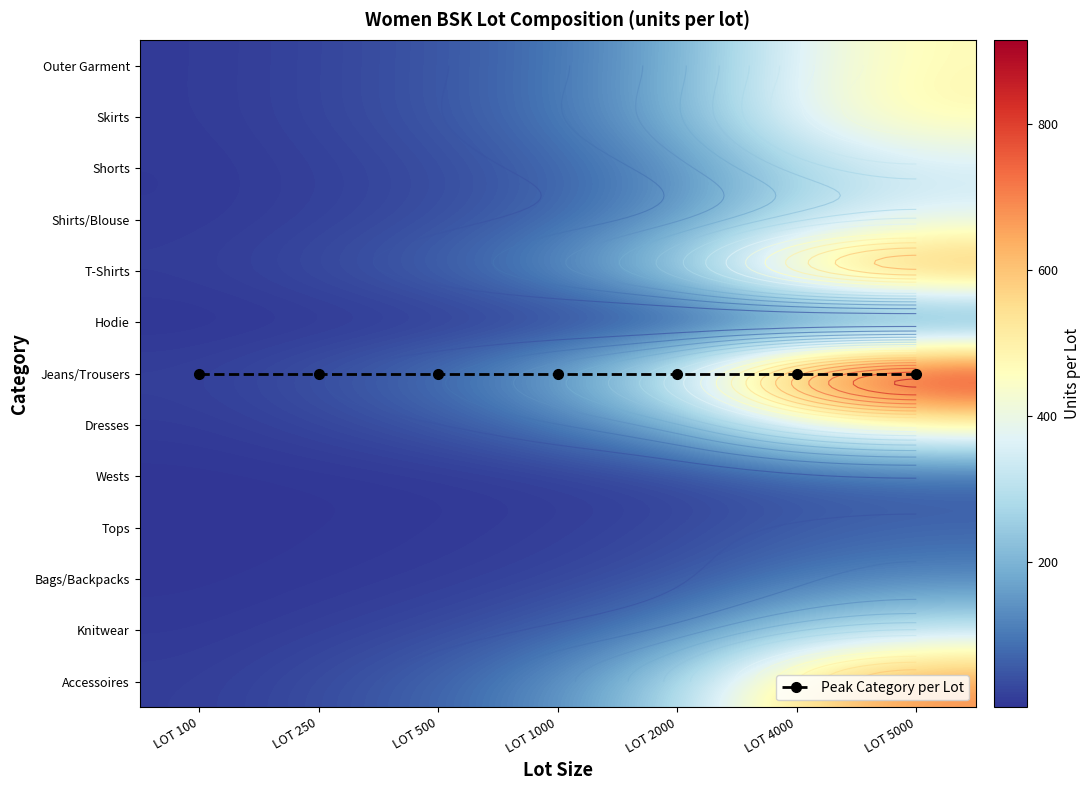

Which label corresponds to the smallest value in the chart?

LOT 100